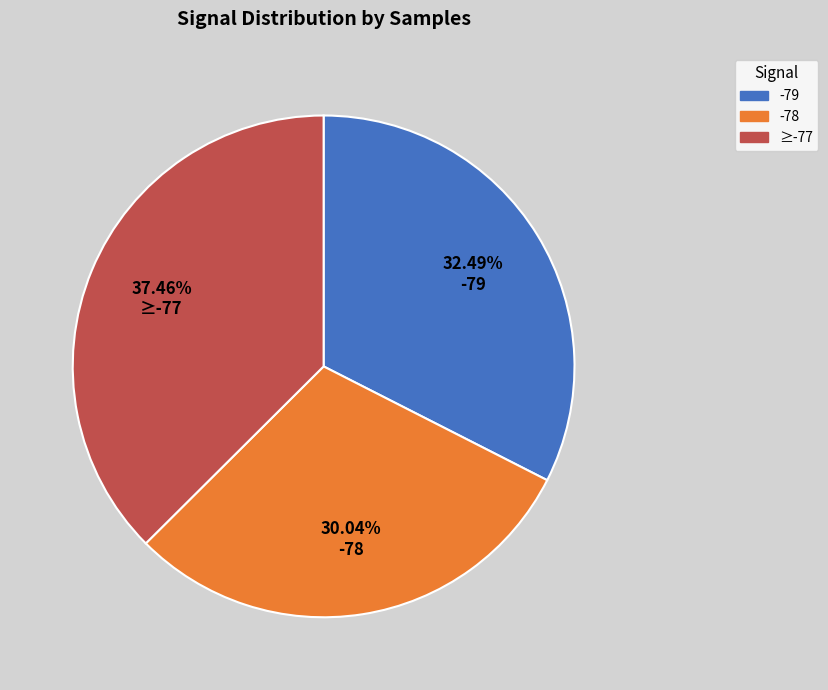

Is there a majority slice in this chart?

No